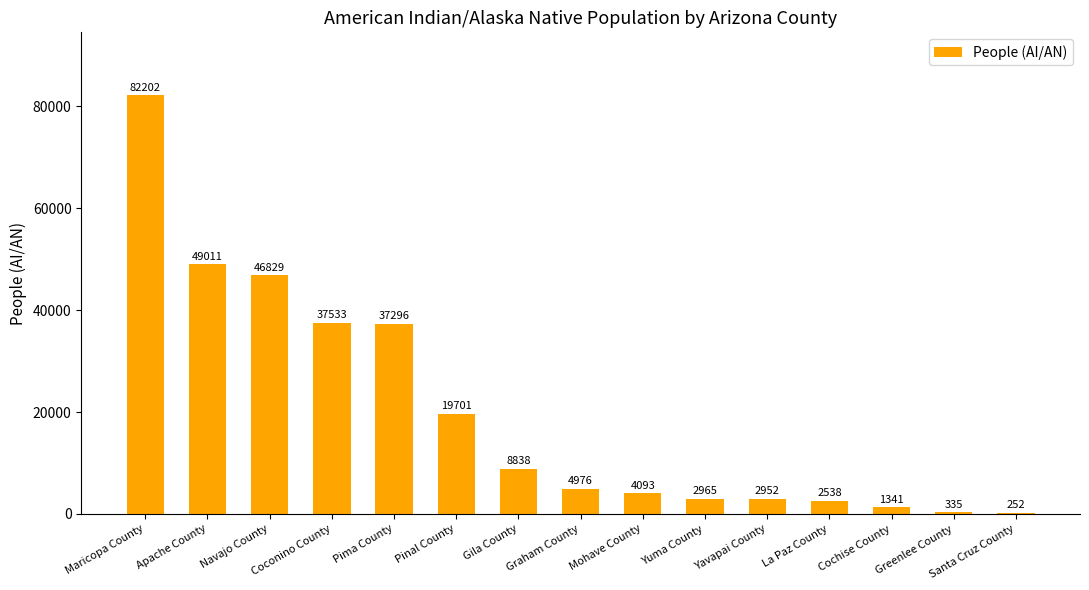

What is the maximum value shown in the chart?

82202